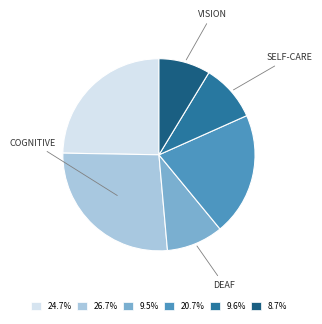

How many slices are in this pie chart?

6